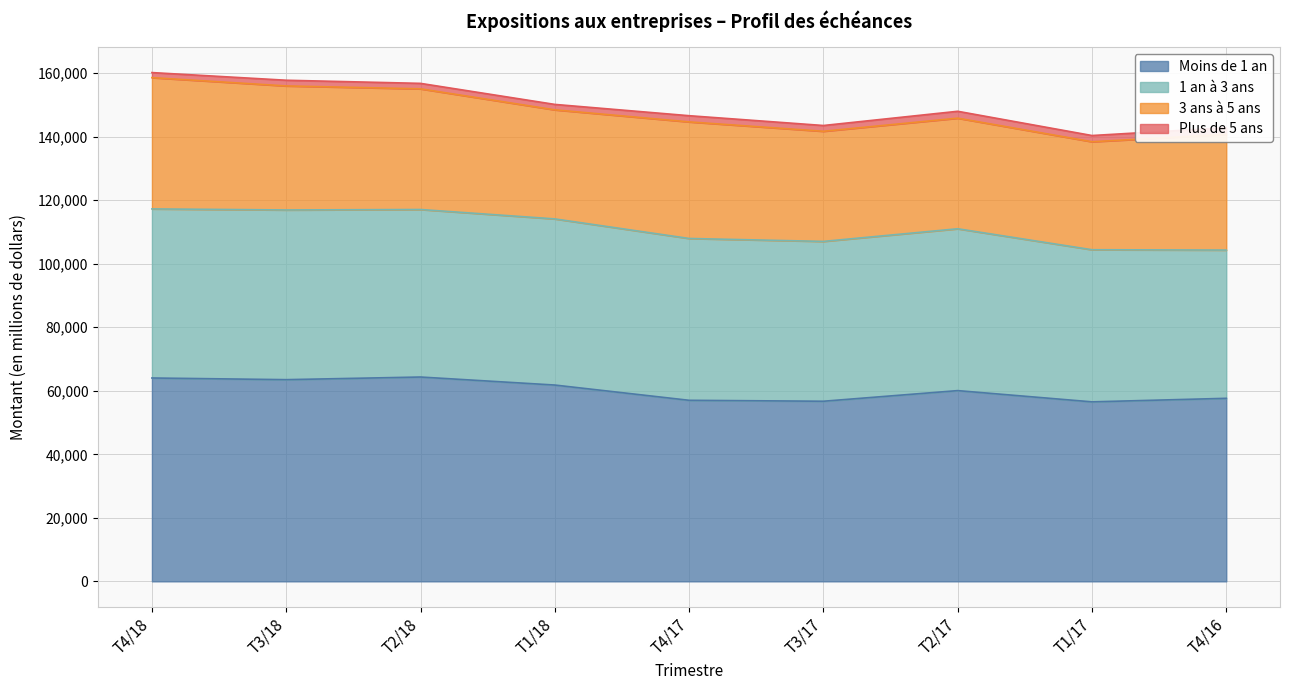

Which series has the largest total across all categories?

Moins de 1 an